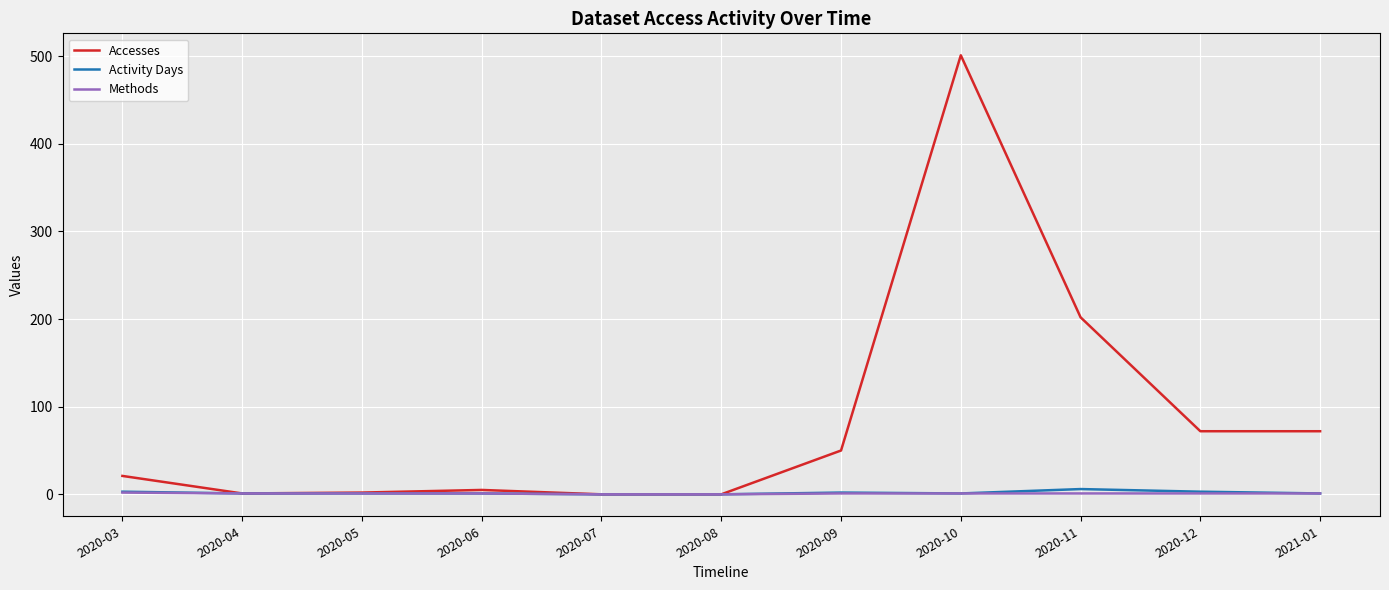

Which series has the widest spread of values?

Accesses